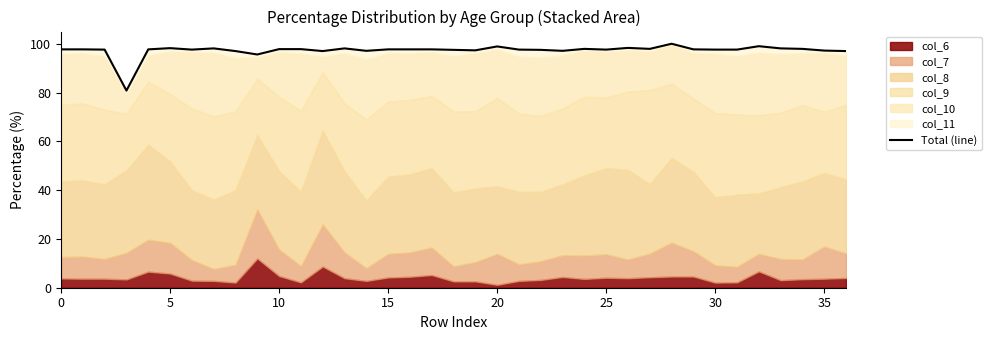

Read the value at 35.

97.2